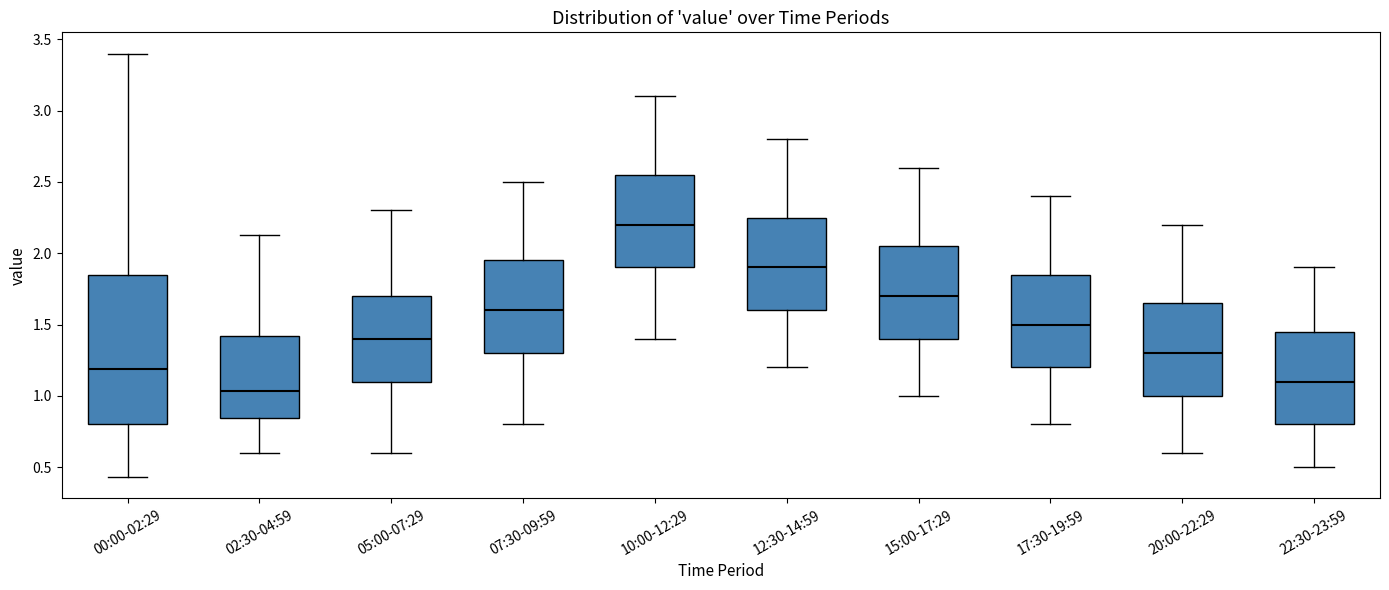

Where does the lower whisker of the box for 20:00-22:29 end on the y-axis? The values are not printed on the chart, so give them approximately, as read against the axis.

0.60